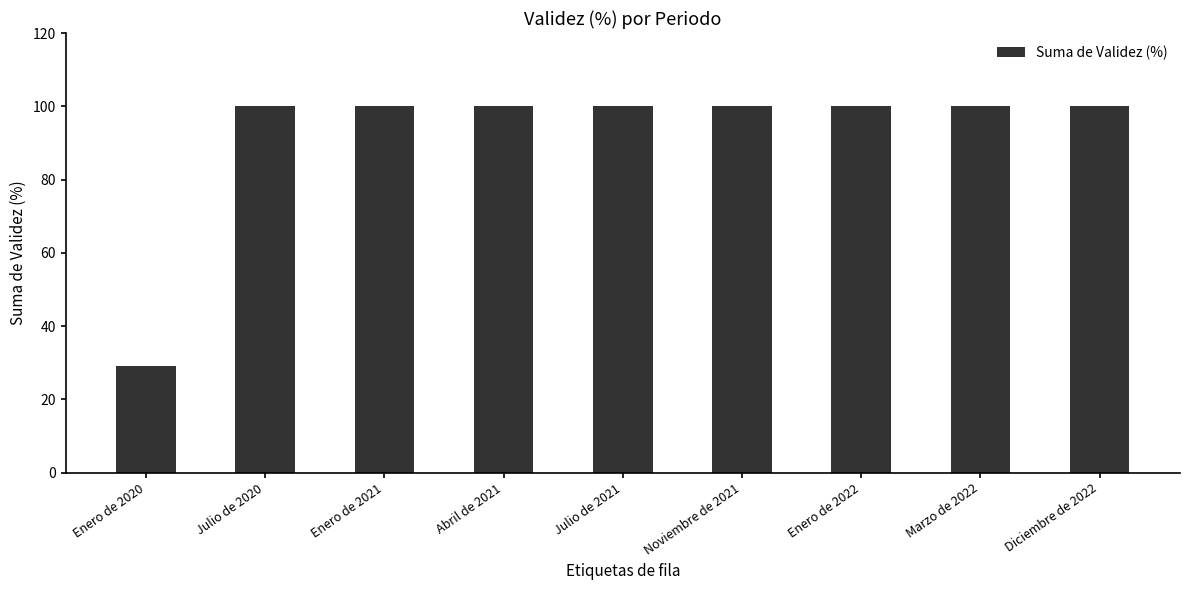

The chart shows a value of 20.5 at Julio de 2020. True or false?

False